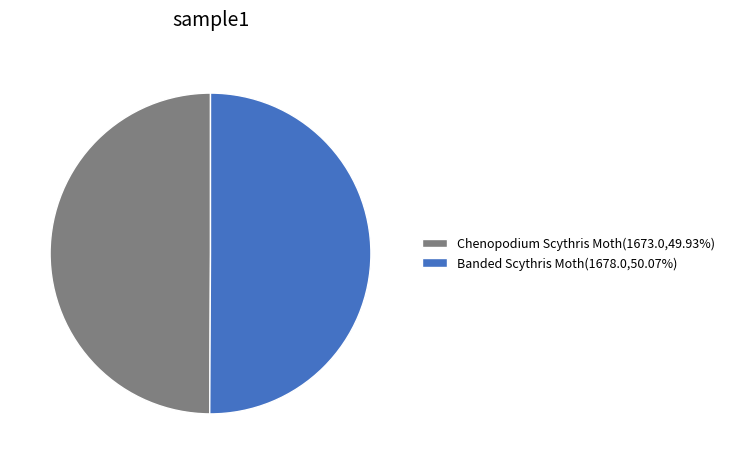

Is the sum of Chenopodium Scythris Moth(1673.0,49.93%) and Banded Scythris Moth(1678.0,50.07%) greater than half?

Yes